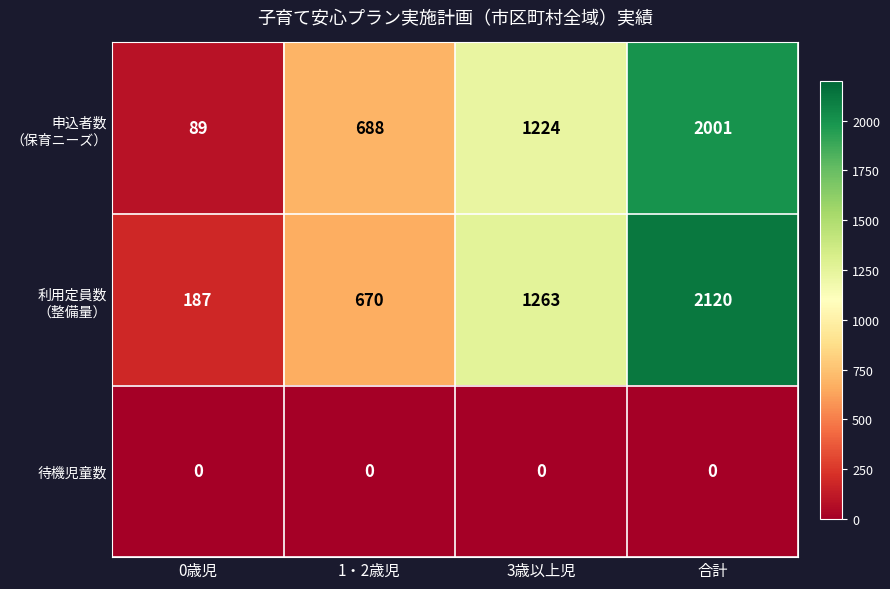

What is the total value across all series at 1・2歳児?

1358